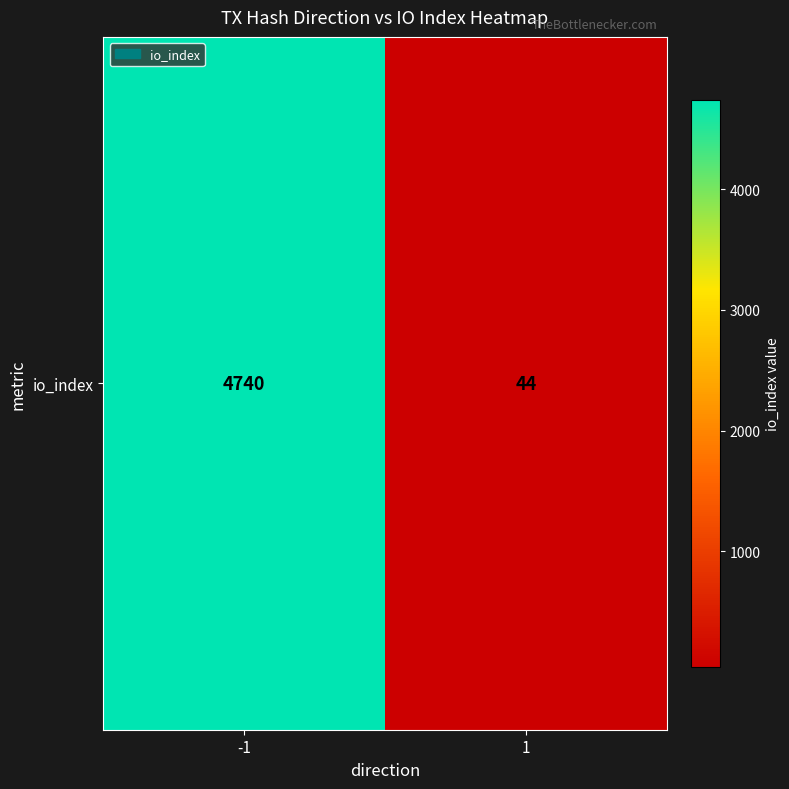

What is the smallest value displayed?

44